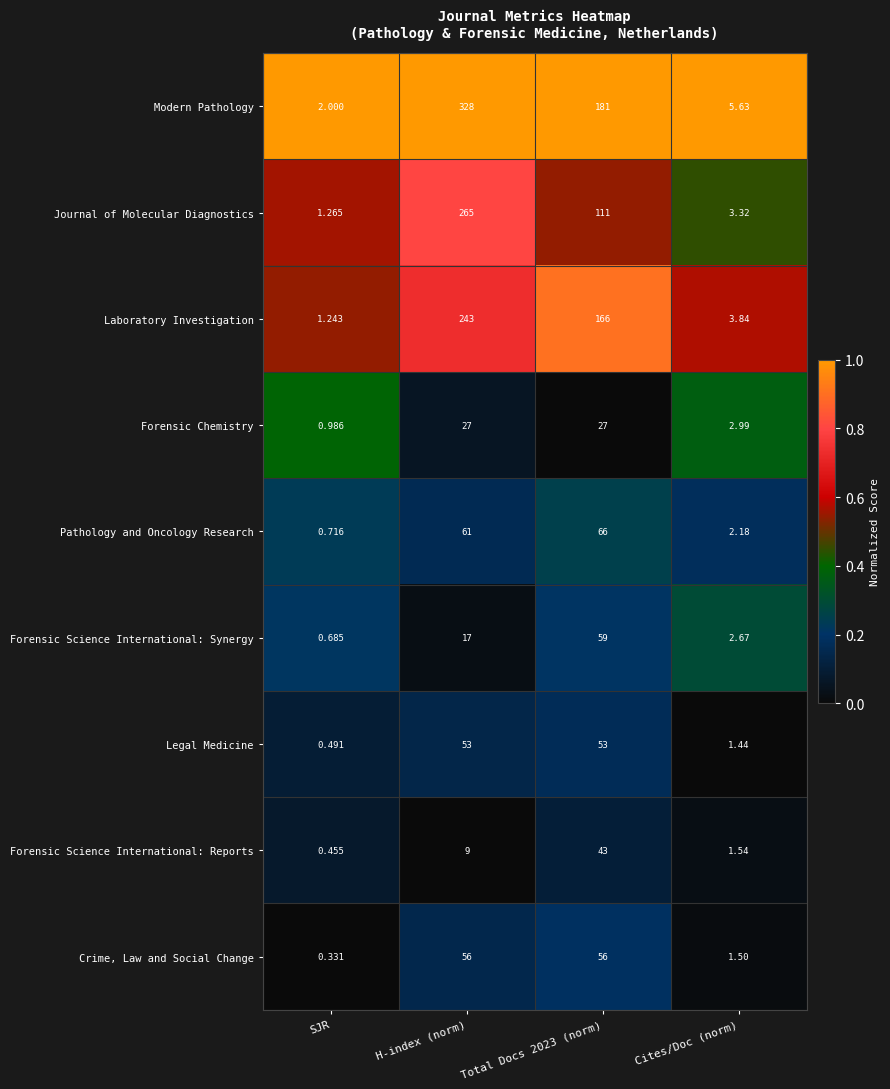

Where does the Modern Pathology series first go above 181?

H-index (norm)